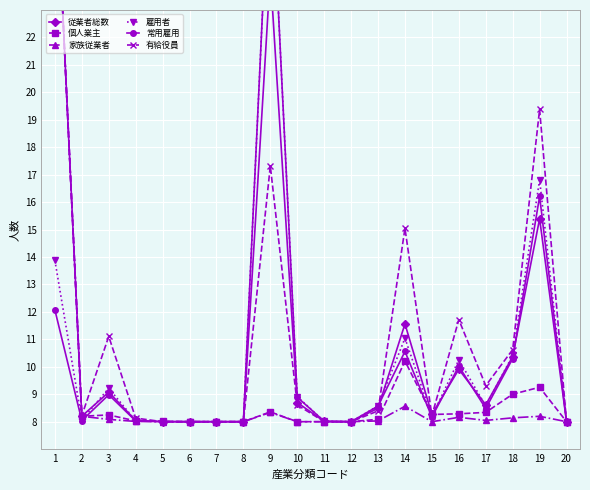

How many lines are shown in the chart?

6